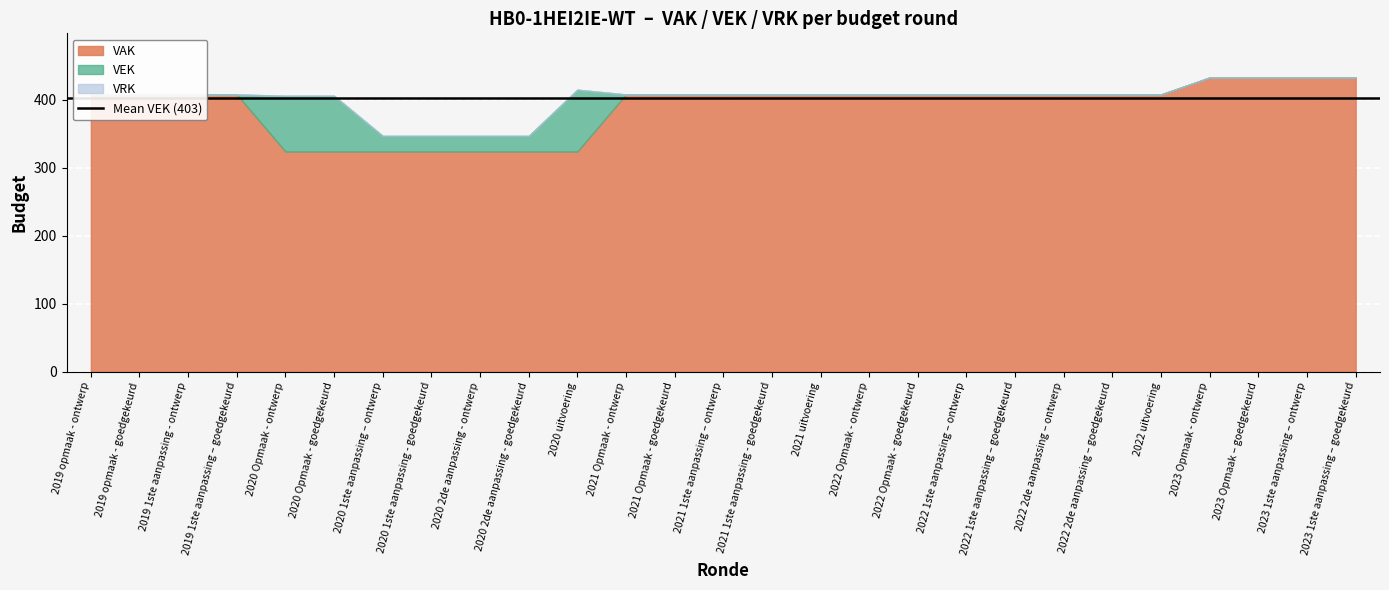

True or false: VAK has a value of 150 at 2020 Opmaak - ontwerp.

False